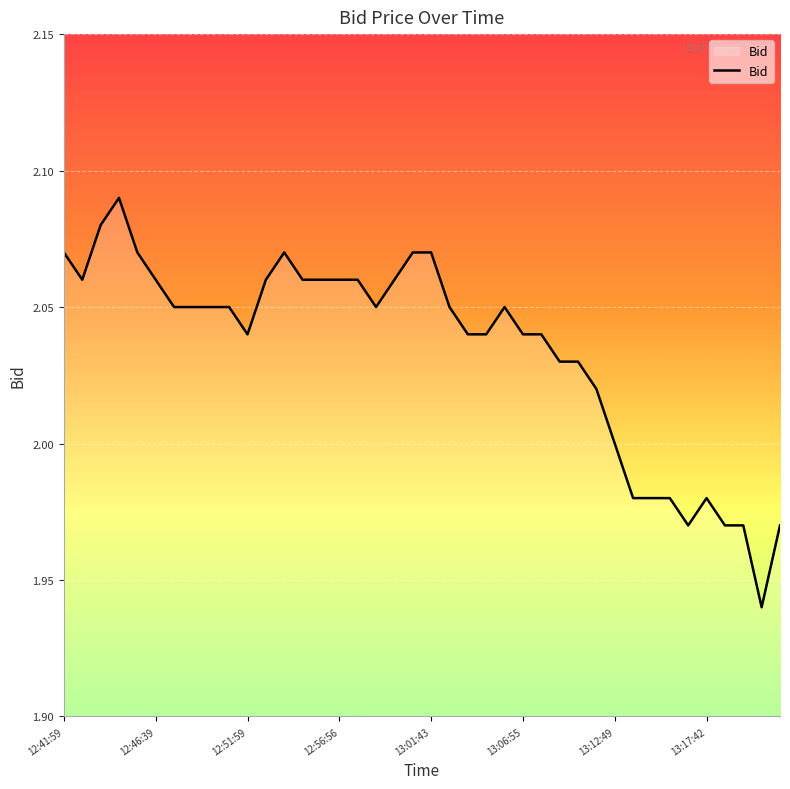

True or false: the data shows 0.4 at 13:06:55.

False